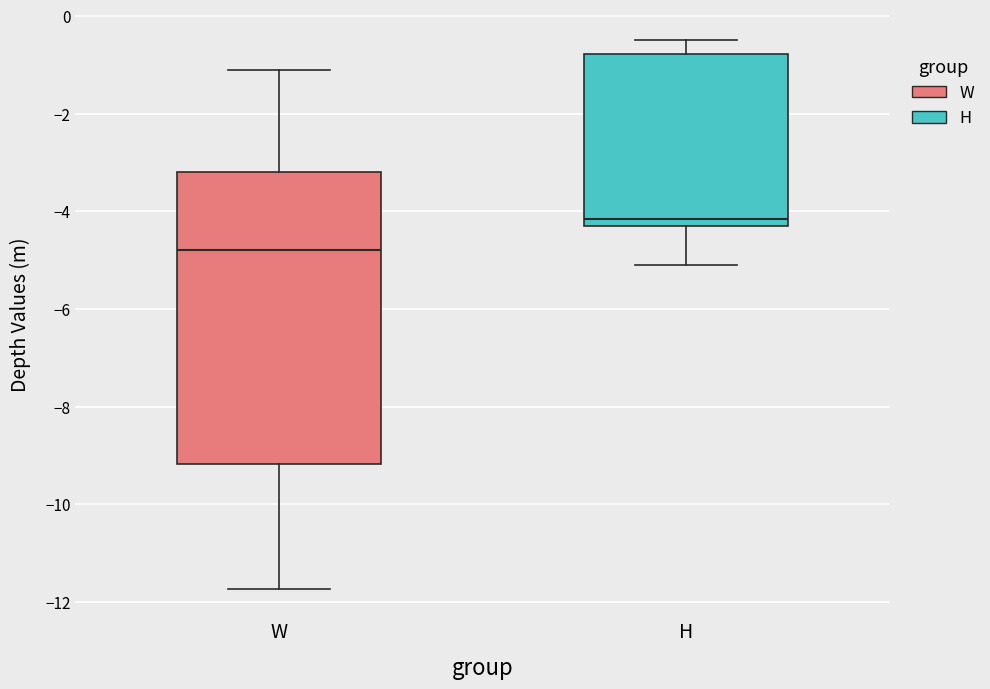

Reading left to right, transcribe this box plot: for each box, give where its median line is, the range the box spans, and where its two whiskers end, as read against the y-axis. The values are not printed on the chart, so give them approximately, as read against the axis.

W: median -4.8, box -9.2 to -3.2, whiskers -11.8 to -1.0
H: median -4.2 (just above the box's lower edge), box -4.2 to -0.8, whiskers -5.0 to -0.4